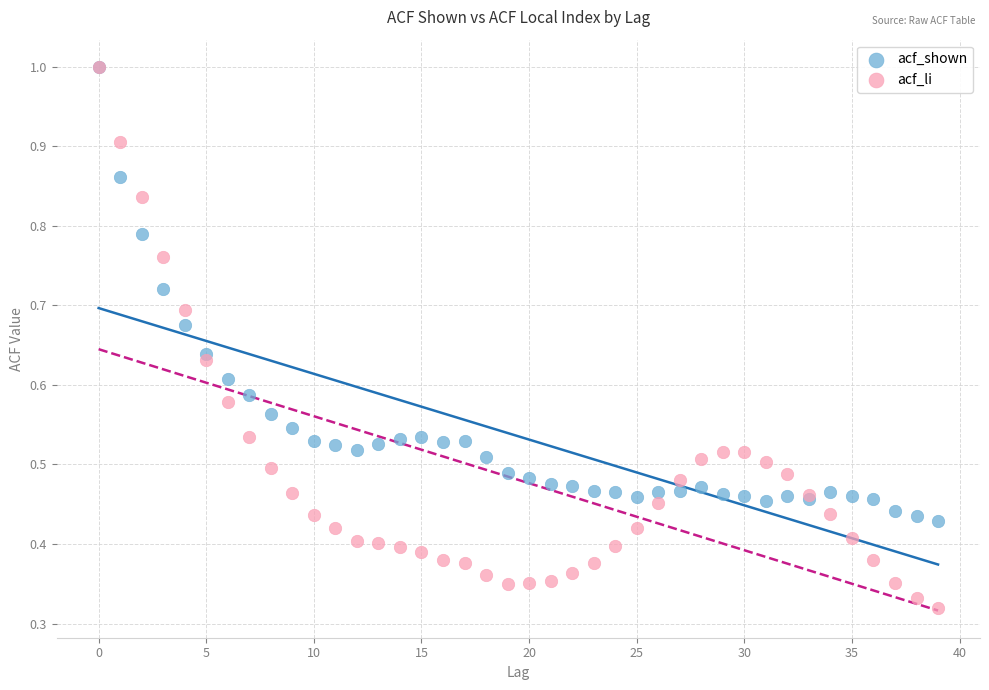

What are all the series names shown in the legend?

acf_shown, acf_li